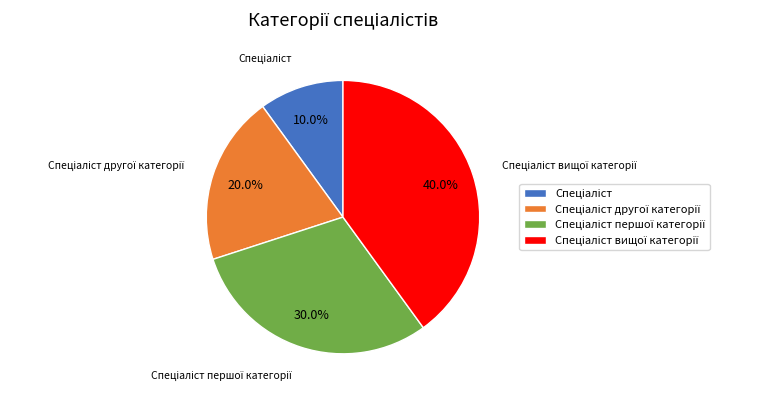

Does any single category account for the majority?

No